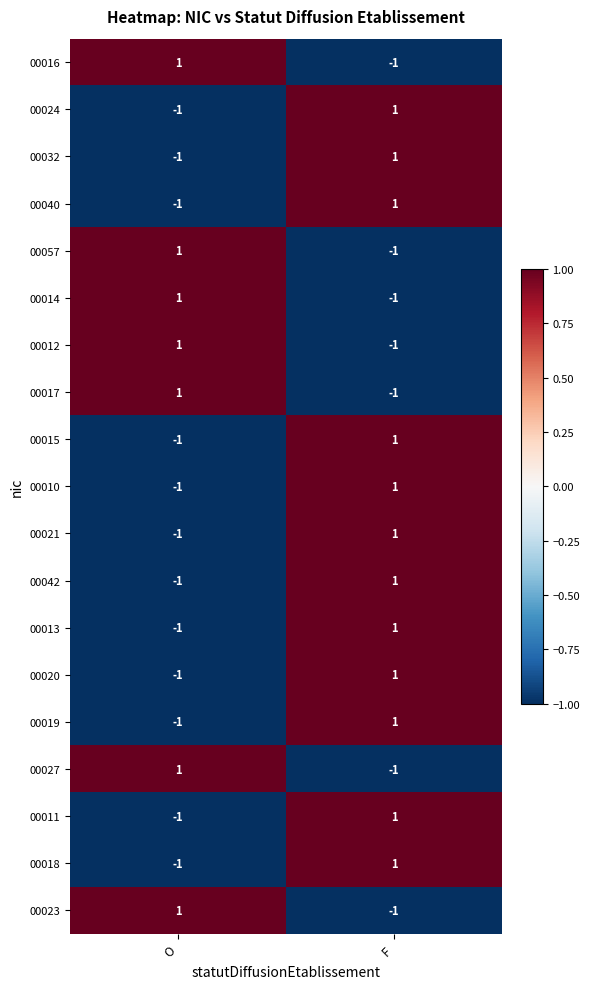

True or false: 00042 has a value of 1 at F.

True